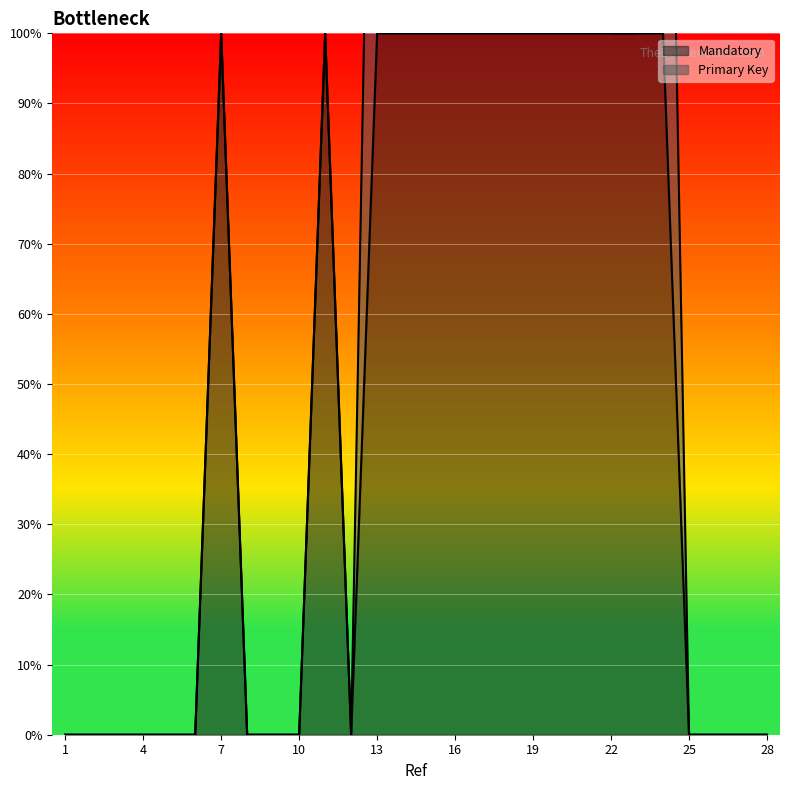

True or false: the data shows 0 at 20.

False